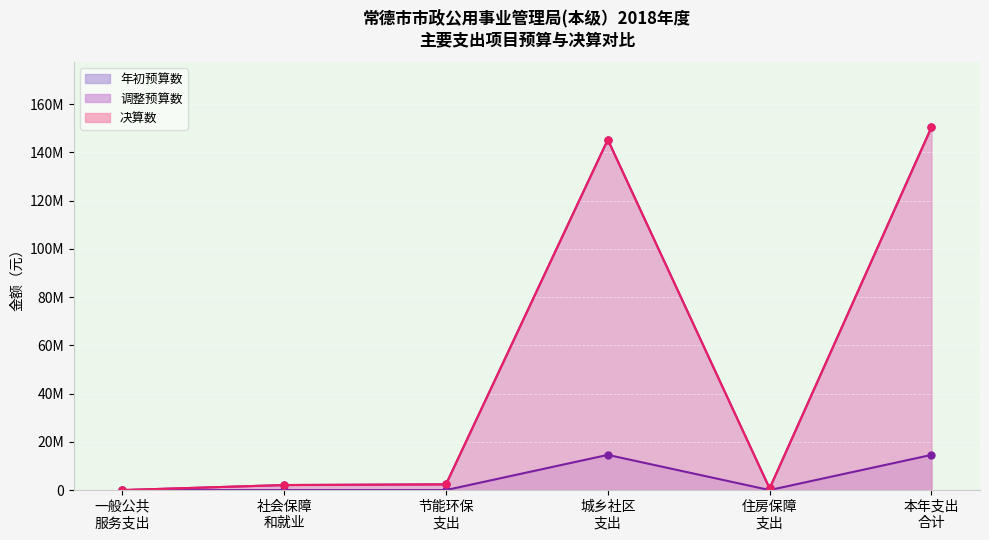

Which series has the widest spread of values?

调整预算数_线